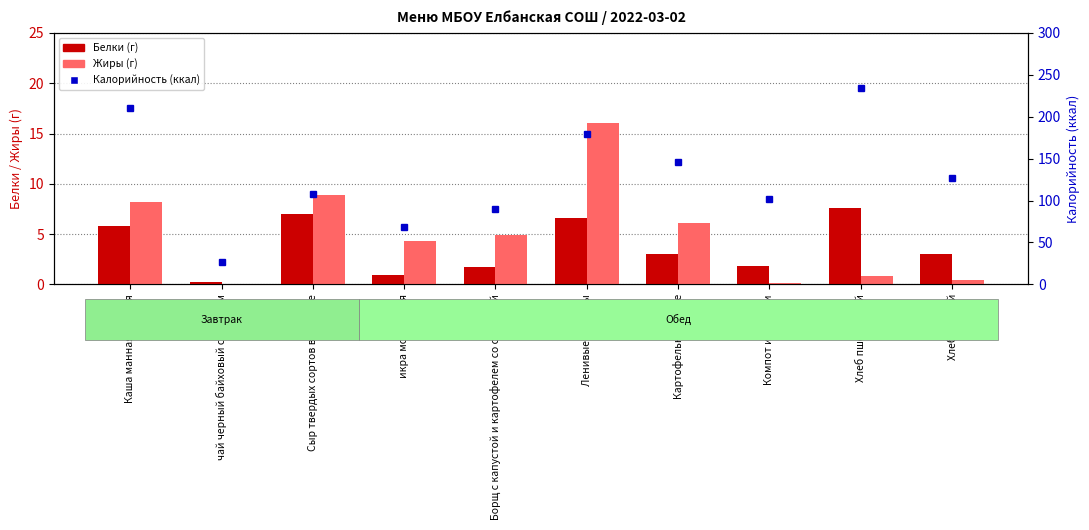

What are all the series names shown in the legend?

Белки (г), Жиры (г), Калорийность (ккал)